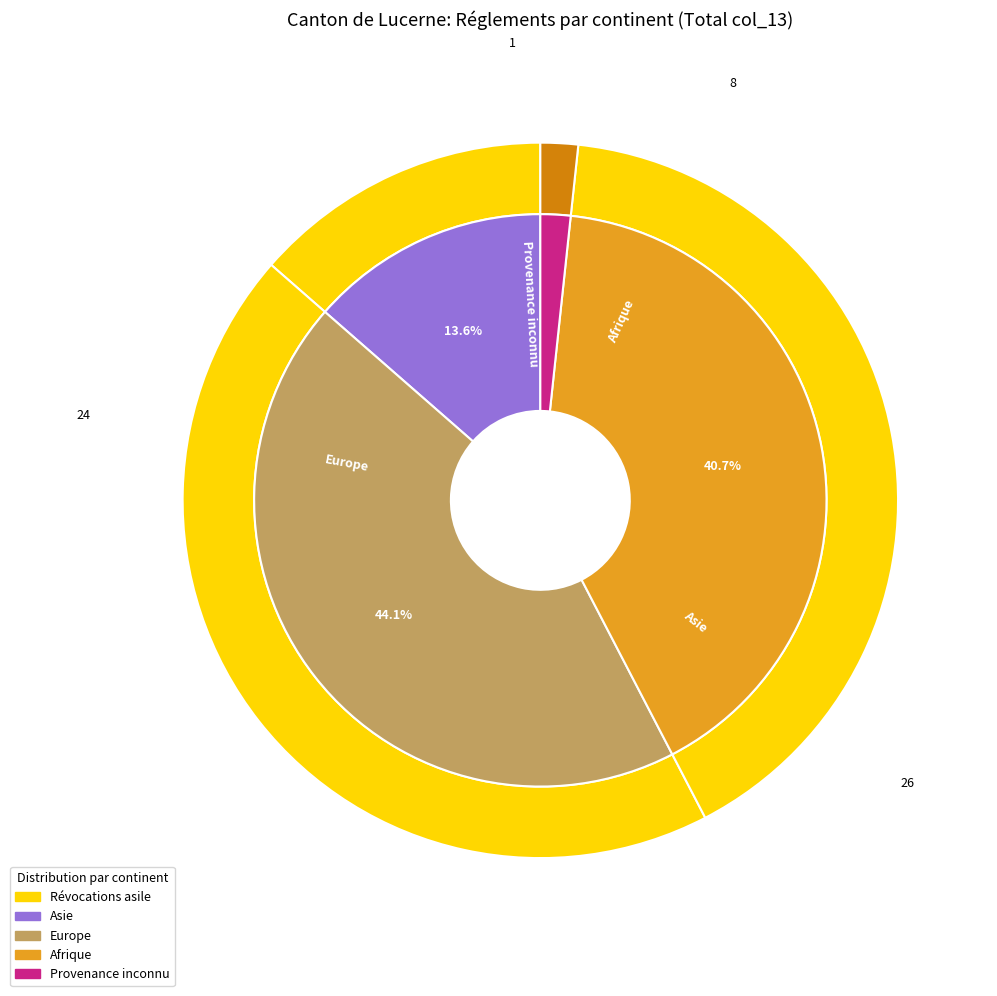

Which has a higher value, Afrique or Asie?

Asie